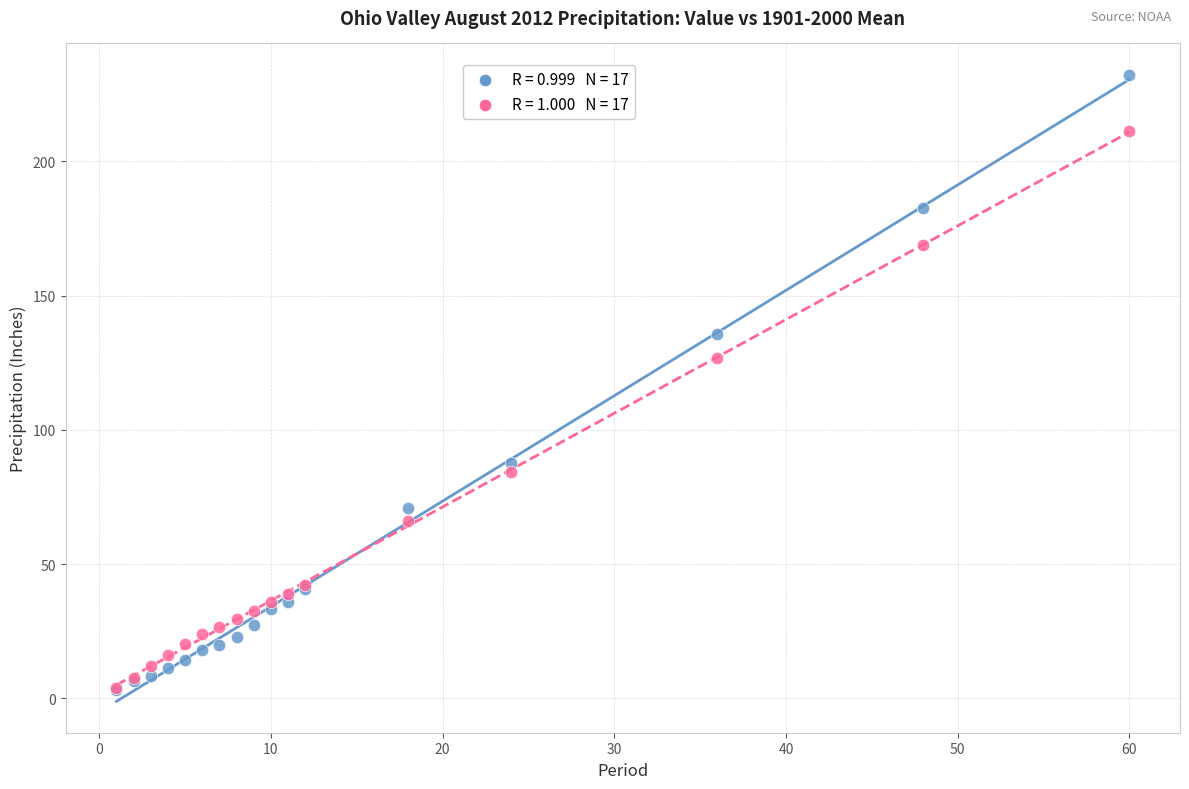

Across all series, what Y value is closest to 117?

126.7